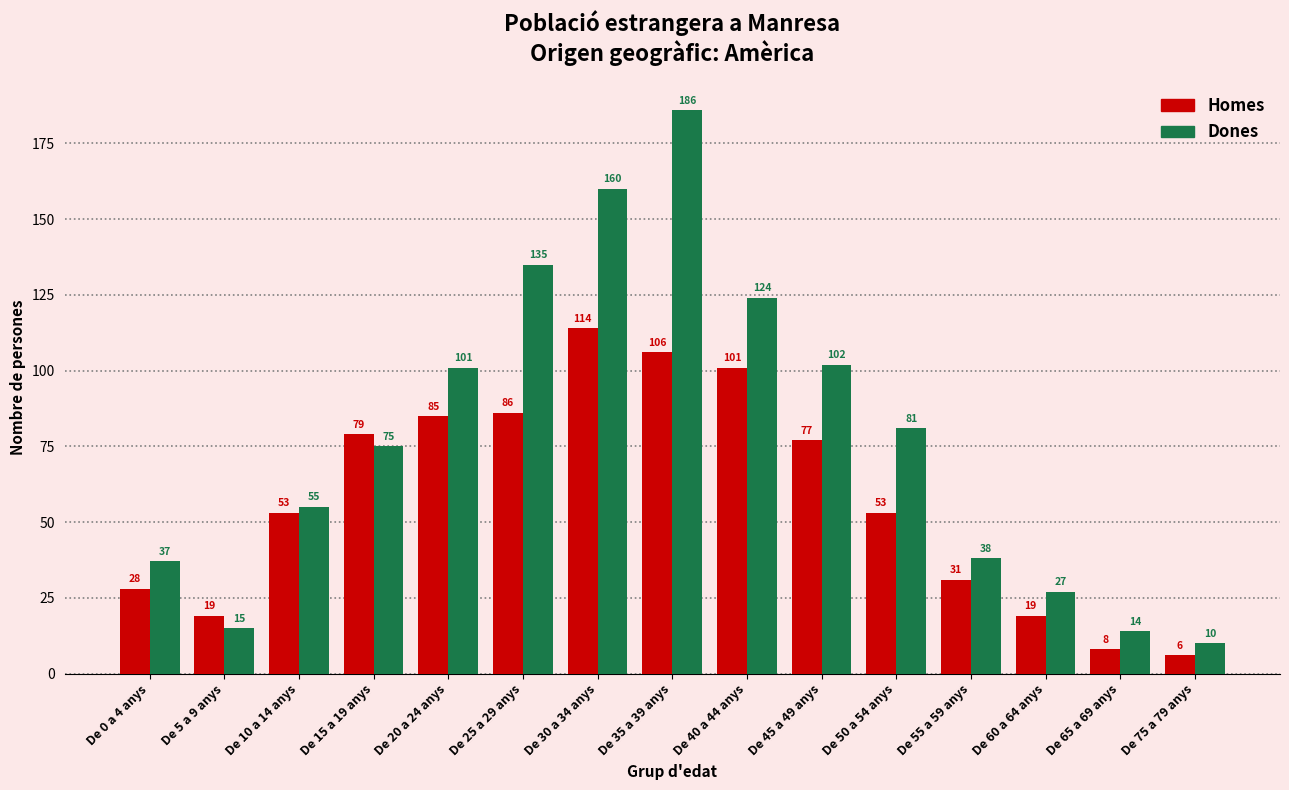

Which series changed the most between De 10 a 14 anys and De 50 a 54 anys?

Dones